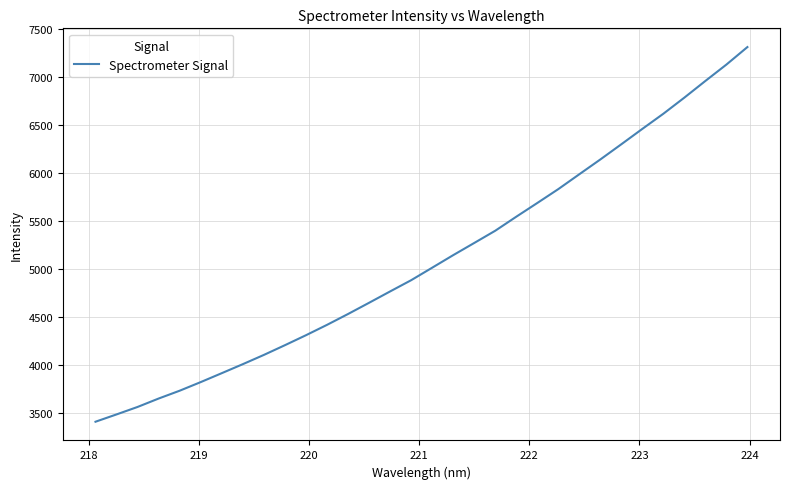

What is the difference between the maximum and minimum values?

3897.8